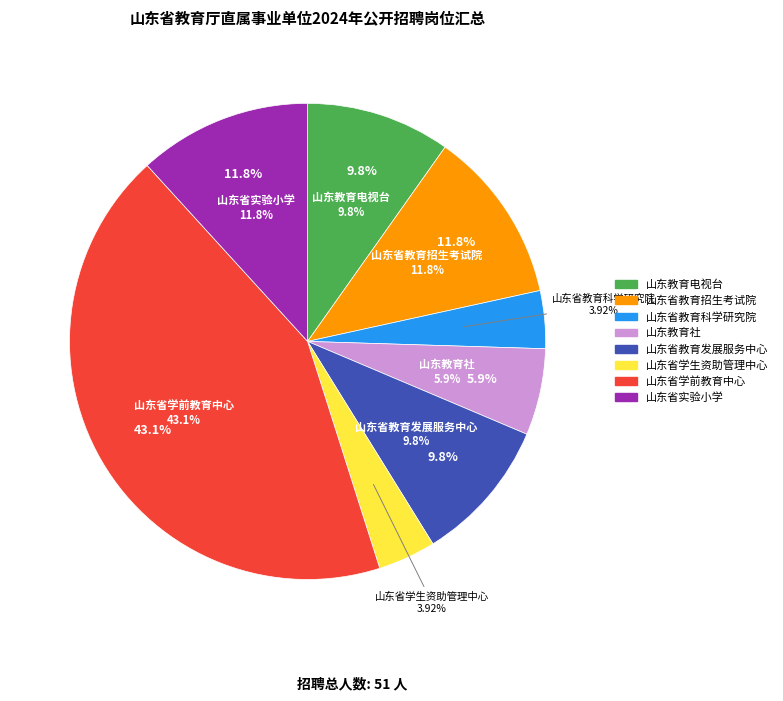

Do 山东省学前教育中心 and 山东省教育发展服务中心 together represent more than half of the pie?

Yes